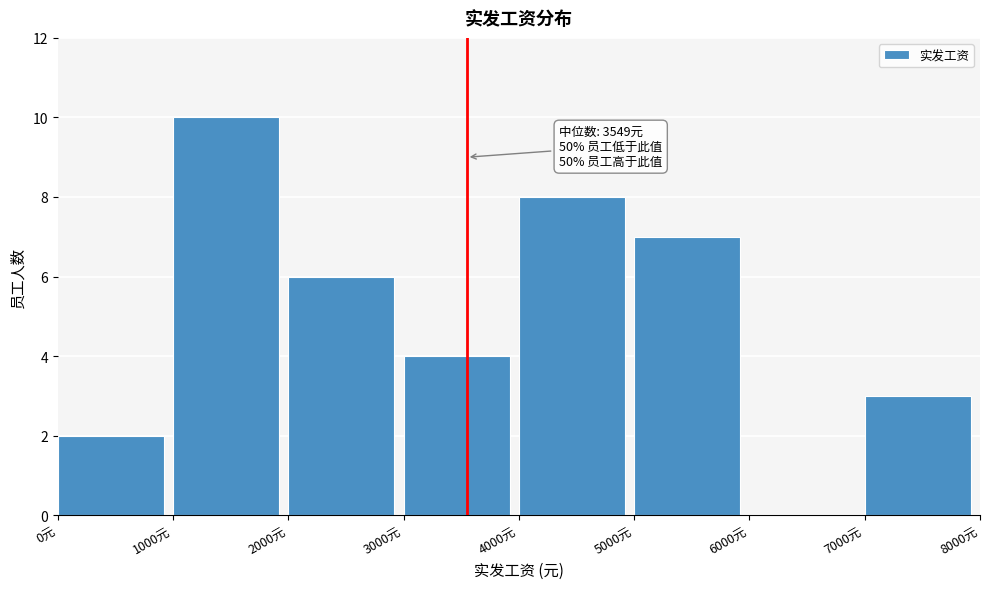

Which range on the x-axis has the tallest bar?

1000 to 2000